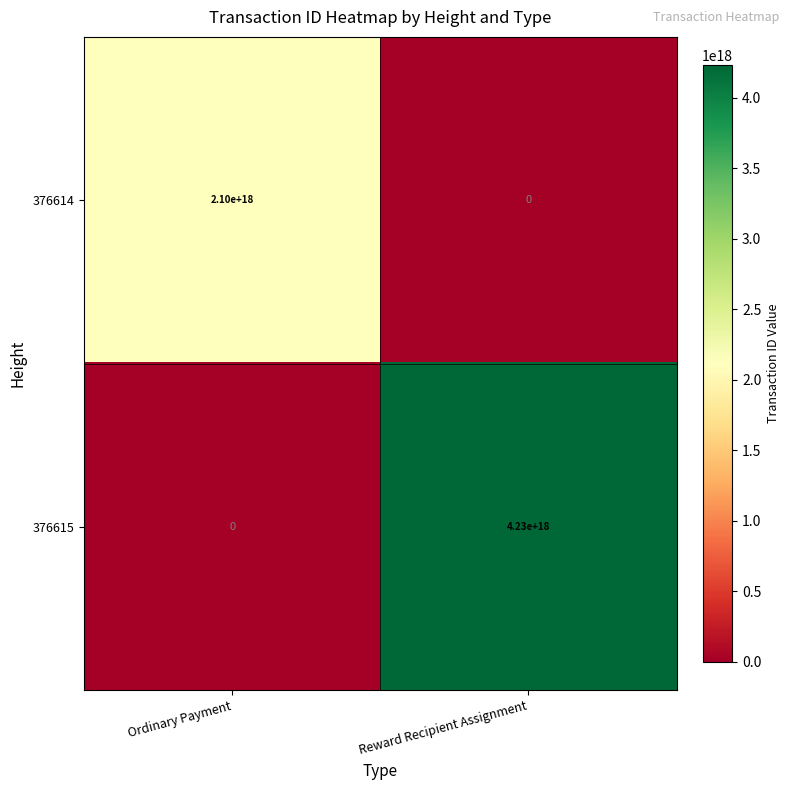

True or false: 376614 has a value of 1065637523172879360 at Reward Recipient Assignment.

False